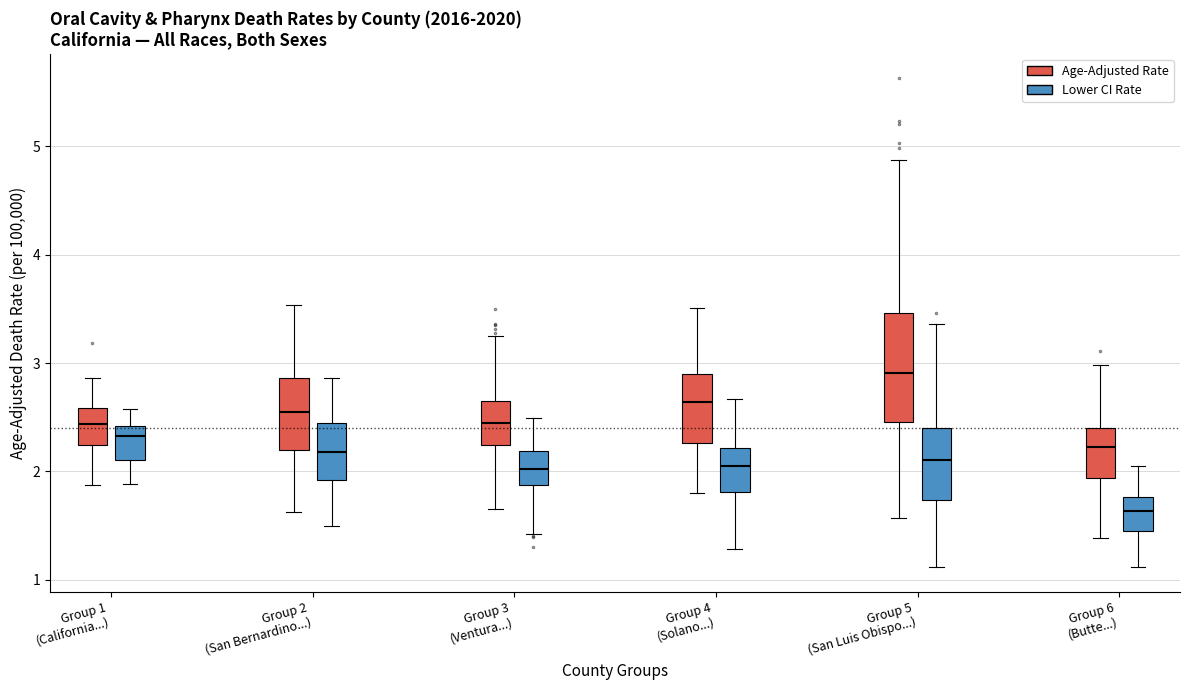

Which box's median line is the highest?

Group 5 (San Luis Obispo...) (Age-Adjusted Rate)